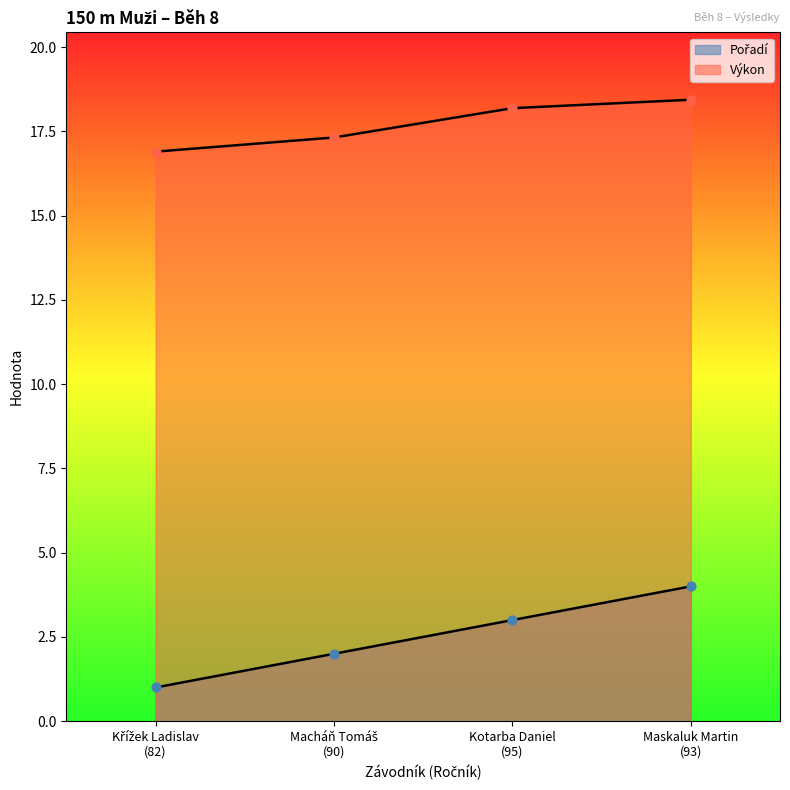

What are all the series names shown in the legend?

Pořadí, Výkon